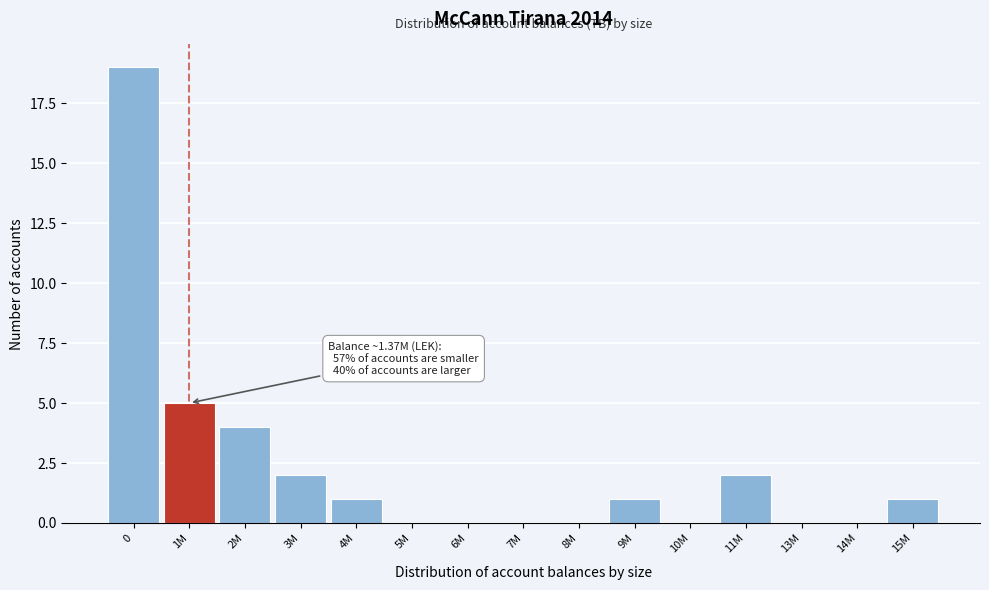

Reading right to left, transcribe all the data shown in this chart.

15M=1	14M=0	13M=0	11M=2	10M=0	9M=1	8M=0	7M=0	6M=0	5M=0	4M=1	3M=2	2M=4	1M=5	0=19